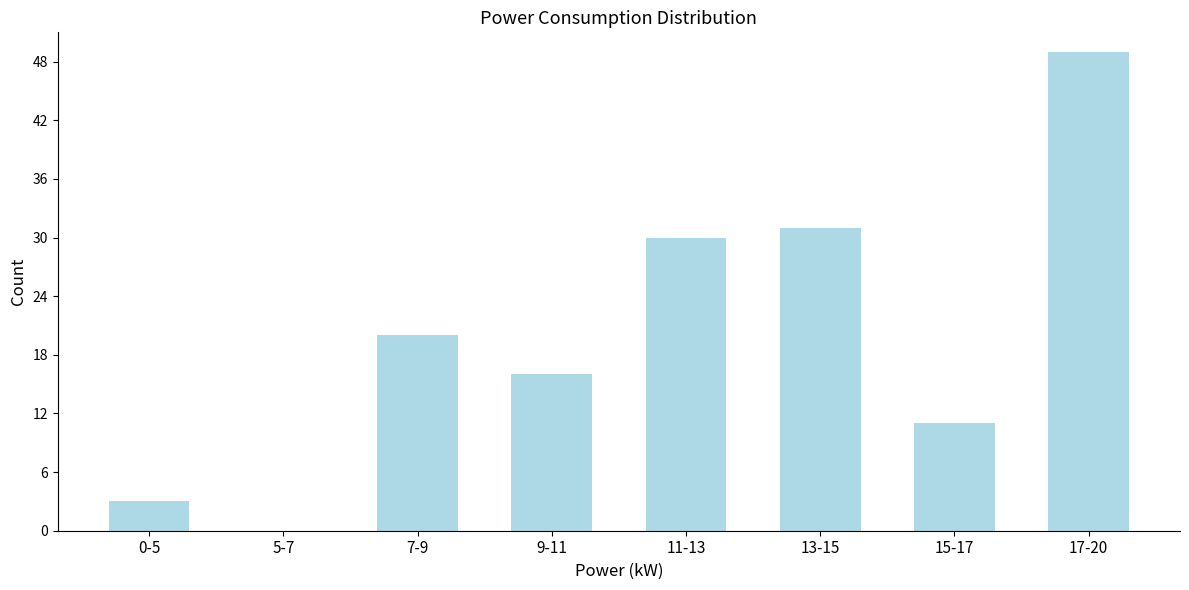

Reading left to right, extract all data points from this chart.

0-5=3	5-7=0	7-9=20	9-11=16	11-13=30	13-15=31	15-17=11	17-20=49